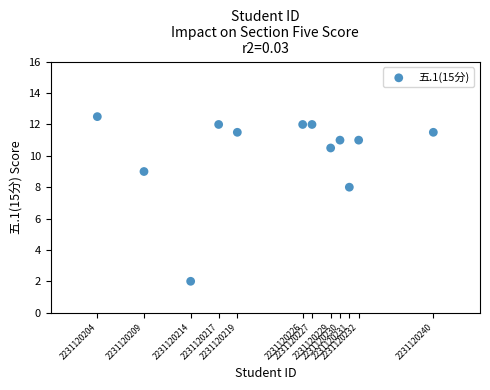

What Y value in the scatter plot is closest to 7?

8.0